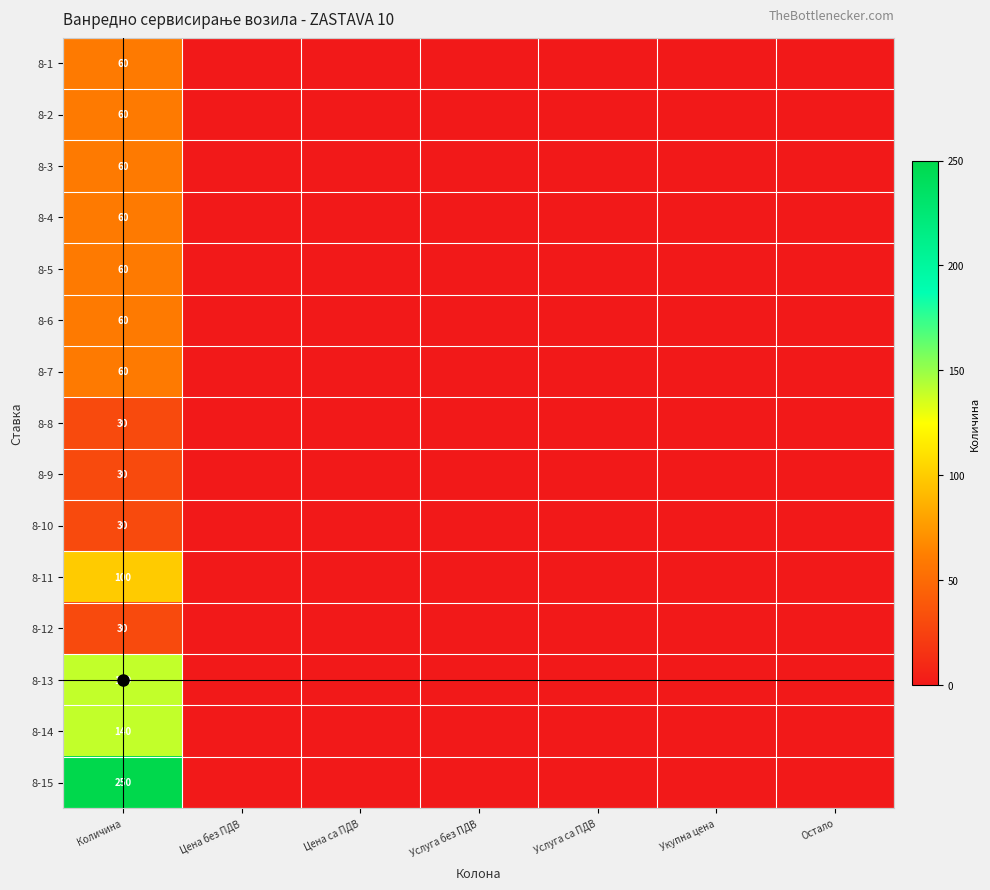

Count the number of categories in the chart.

7